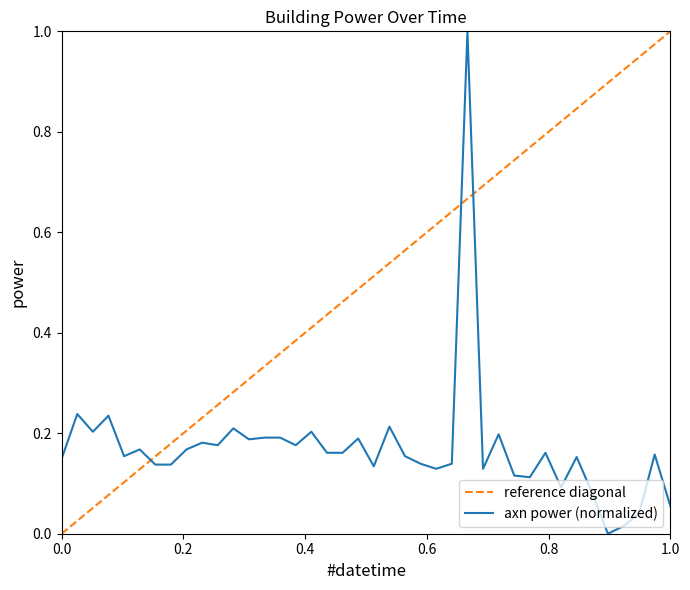

How many categories are shown in the chart?

40